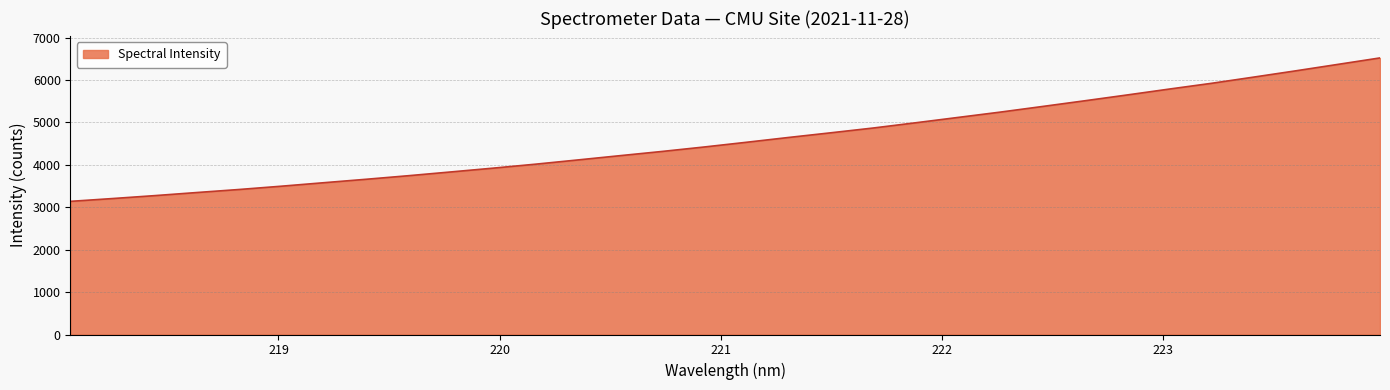

What is the sum of all values?

147316.5